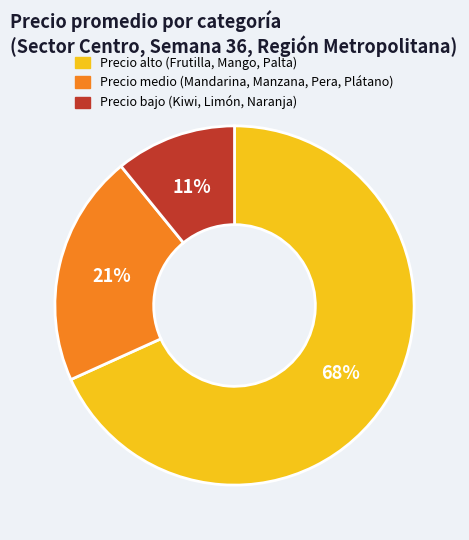

Is there any slice that represents more than half of the pie?

Yes